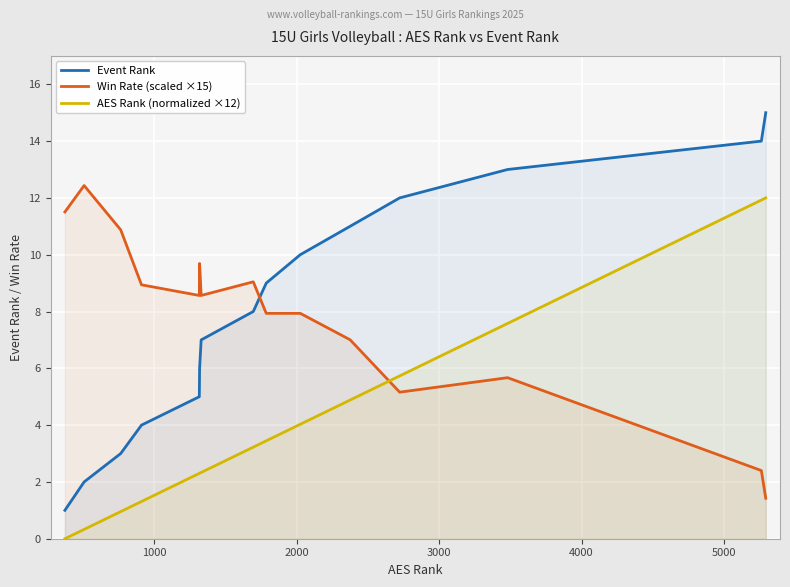

What is the lowest value of the Win Rate (scaled ×15) series?

1.4